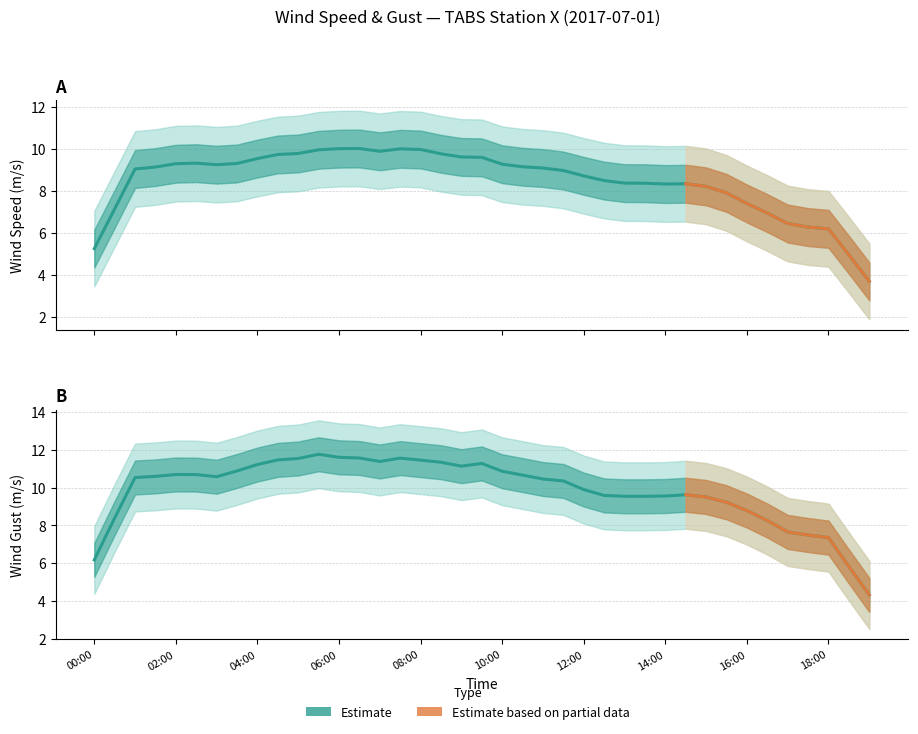

True or false: wind_speed_of_gust has more than 1 points higher than both neighbors.

True